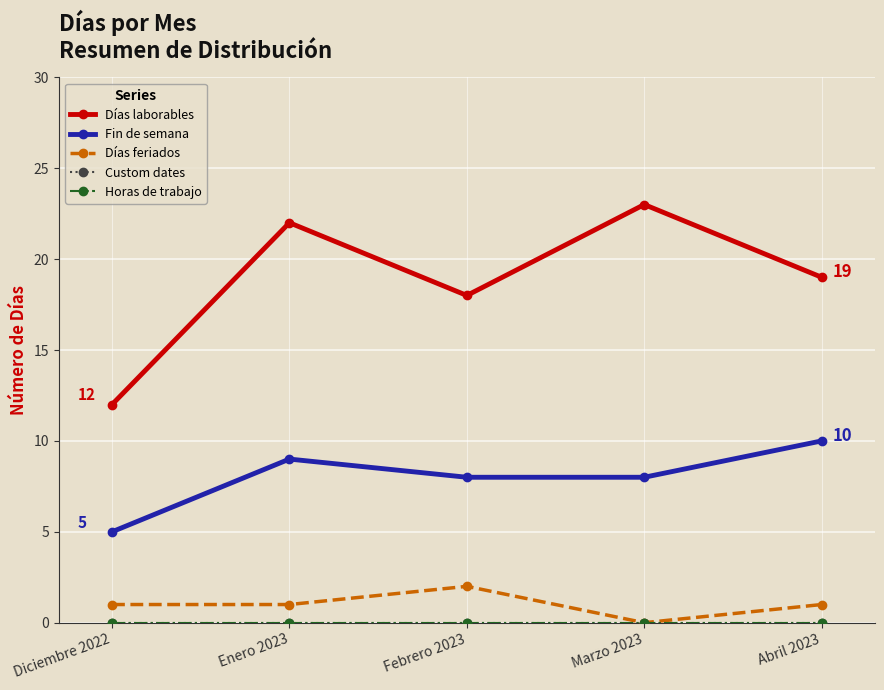

Is this an area chart (filled region under the line)?

No